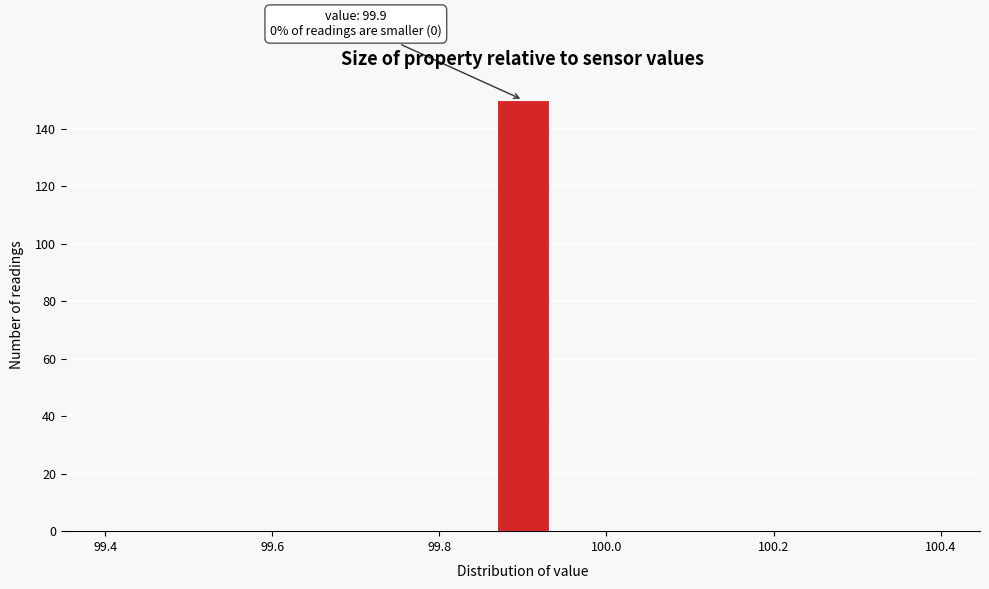

Around what value on the x-axis is the tallest bar? Give the approximate position of its centre, as read against the axis.

99.90